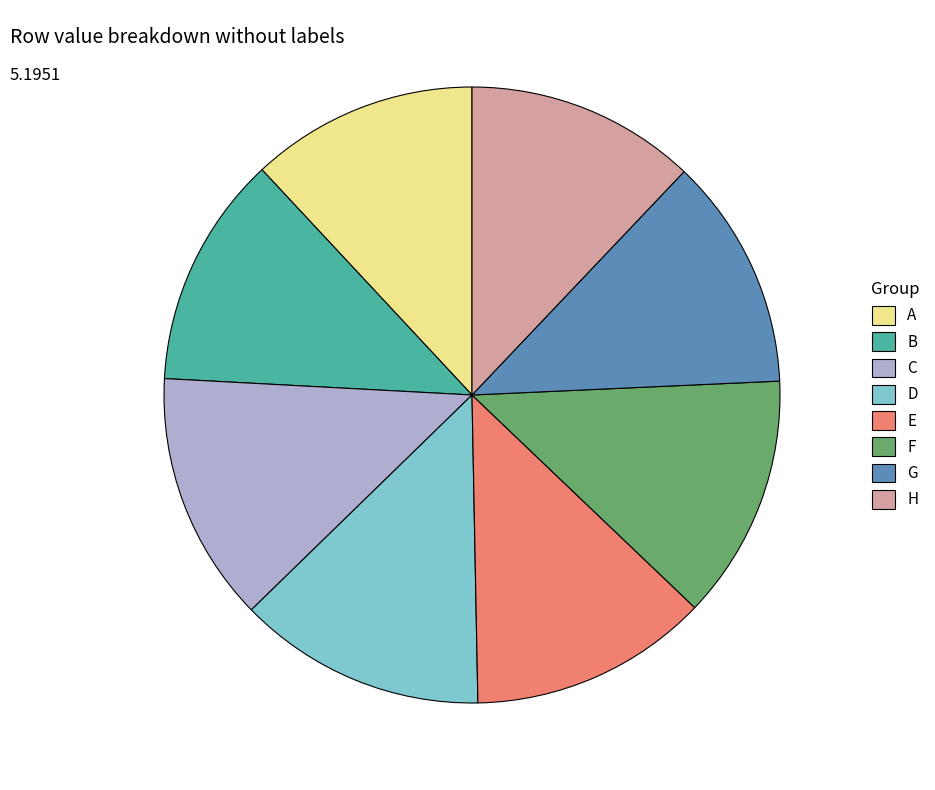

Combined, do B and G account for over 50%?

No